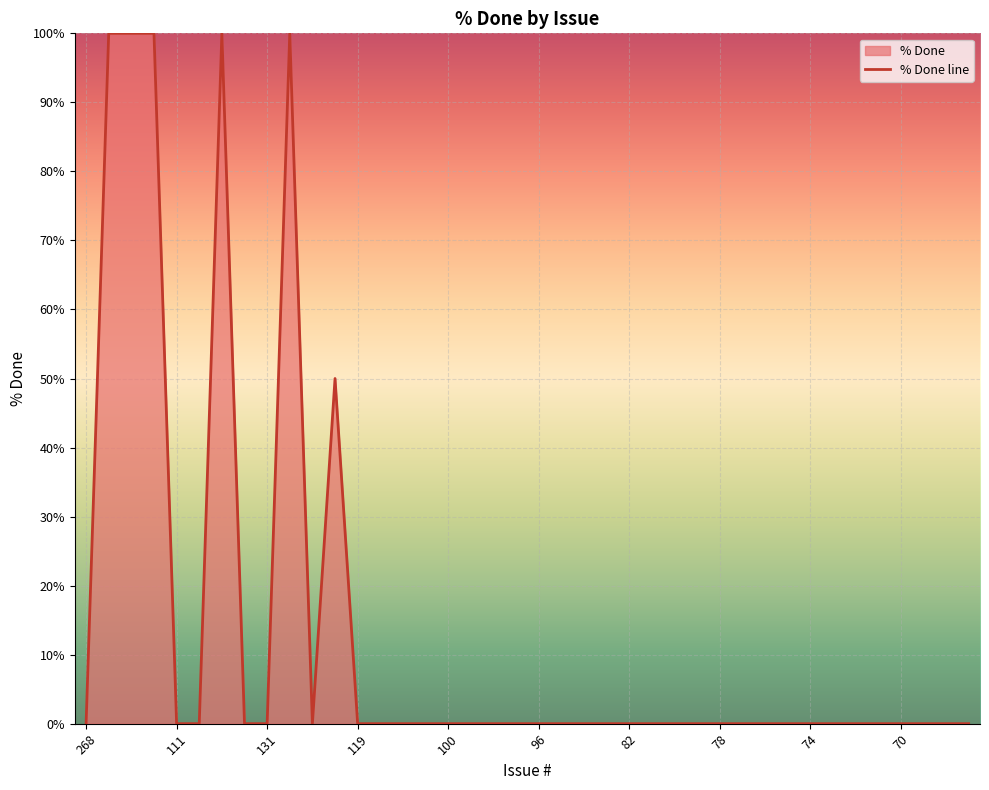

How many distinct data groups are displayed?

1